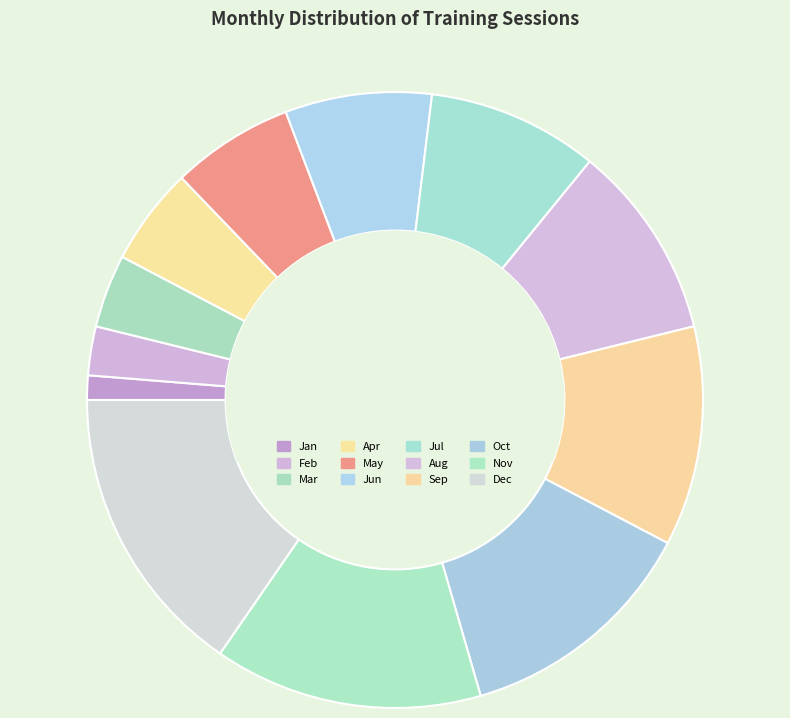

How many slices are in this pie chart?

12